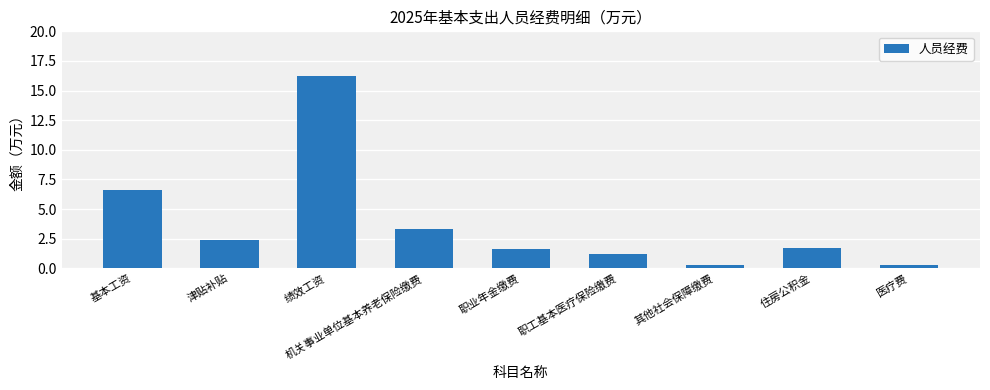

How many series are shown in this chart?

1